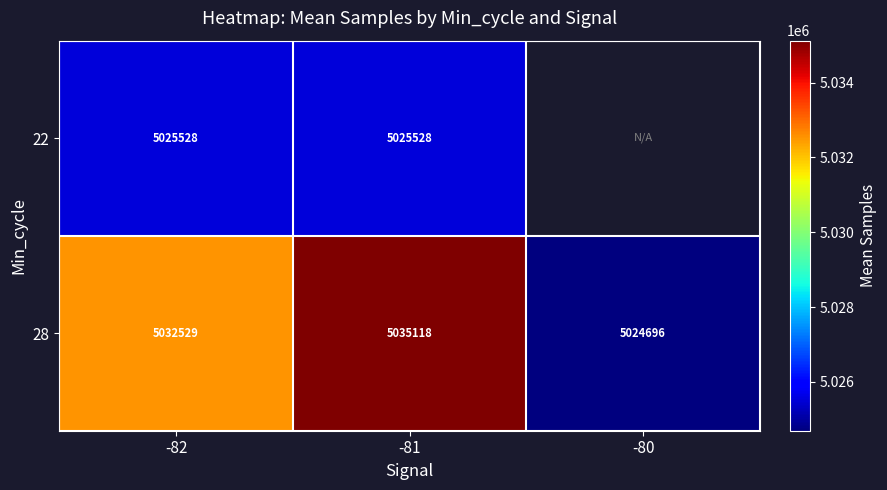

The 28 series shows 5035118 at -81. True or false?

True